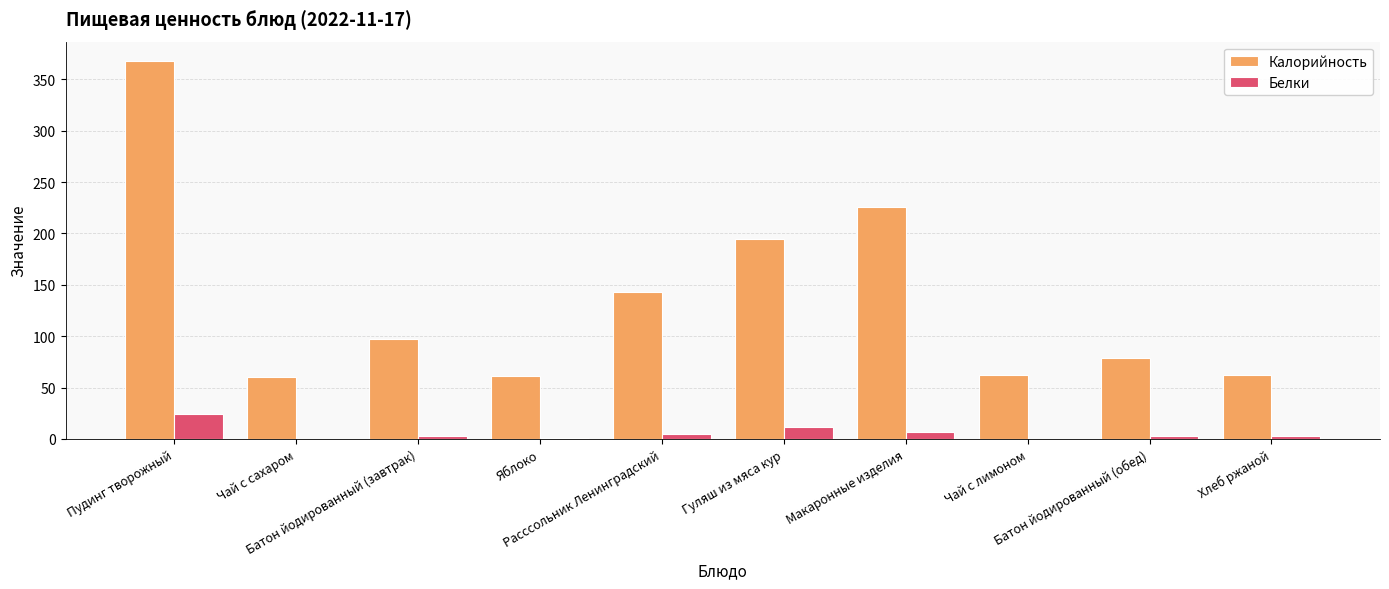

How many data points in Калорийность are above 96?

5